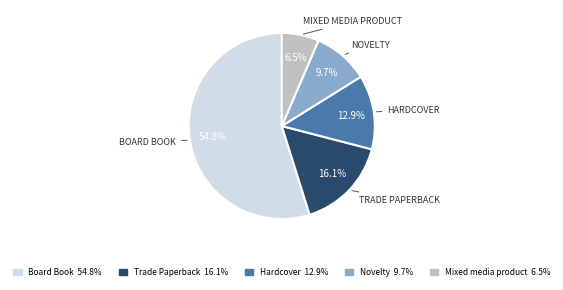

Does Board Book account for over 50% of the chart?

Yes